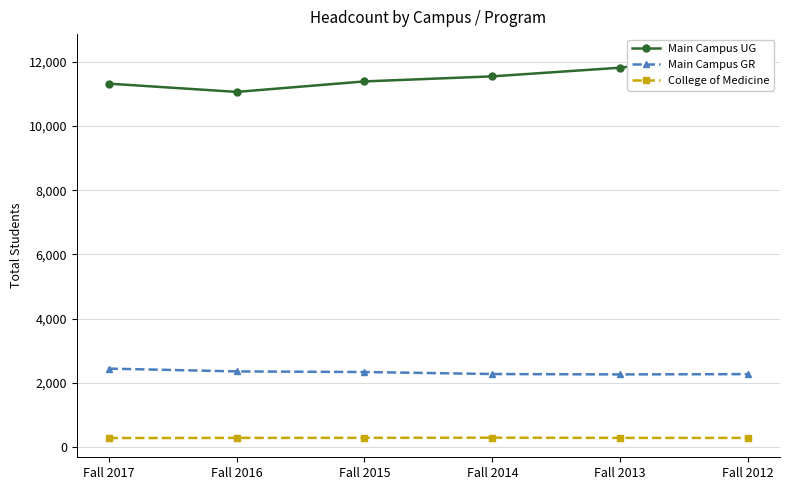

What is the value of the Main Campus UG point at the 4th from the left?

11550